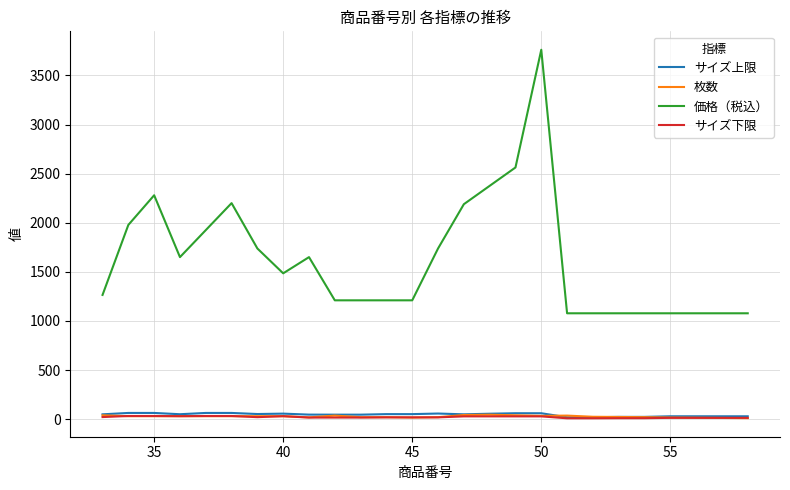

What is the lowest value of the 価格（税込） series?

1078.0